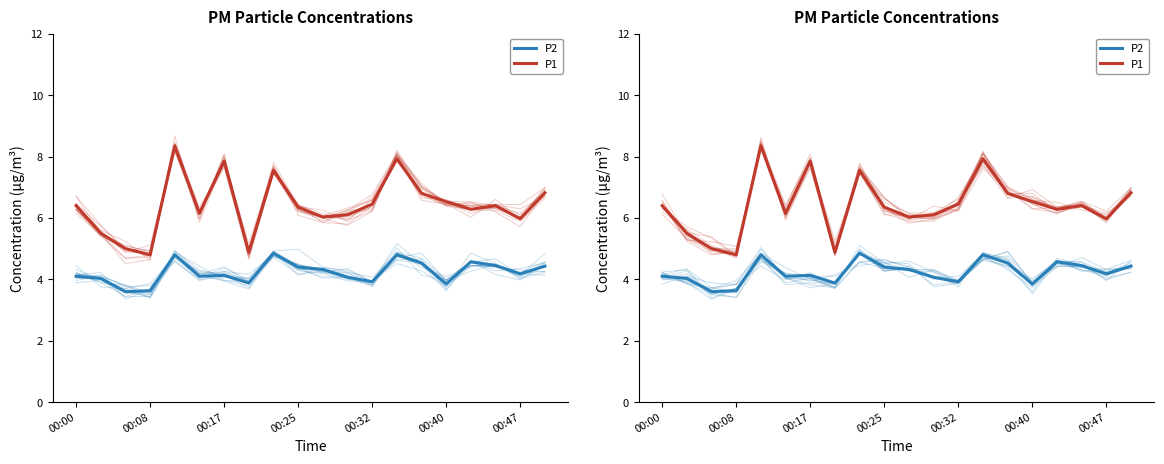

True or false: P1 and P2 cross at least once.

False